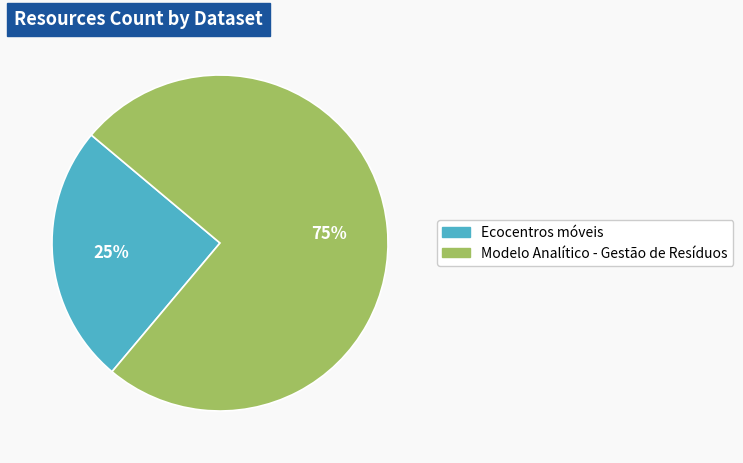

Which category has the biggest portion of the pie?

Modelo Analítico - Gestão de Resíduos